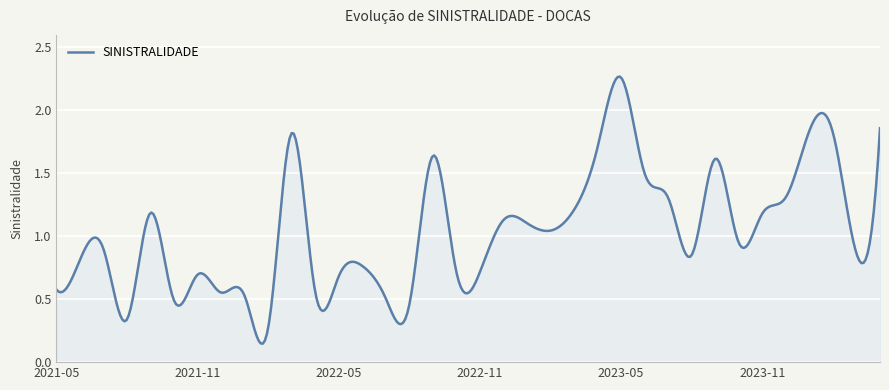

What is the difference between the maximum and minimum values?

2.1